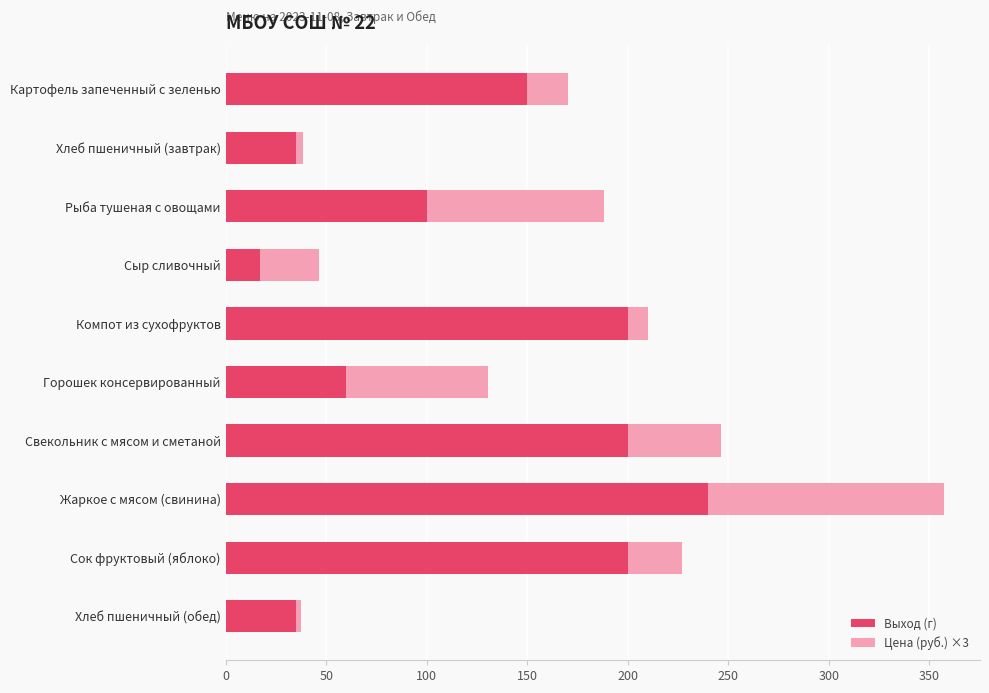

What is the minimum value for Выход (г)?

17.0